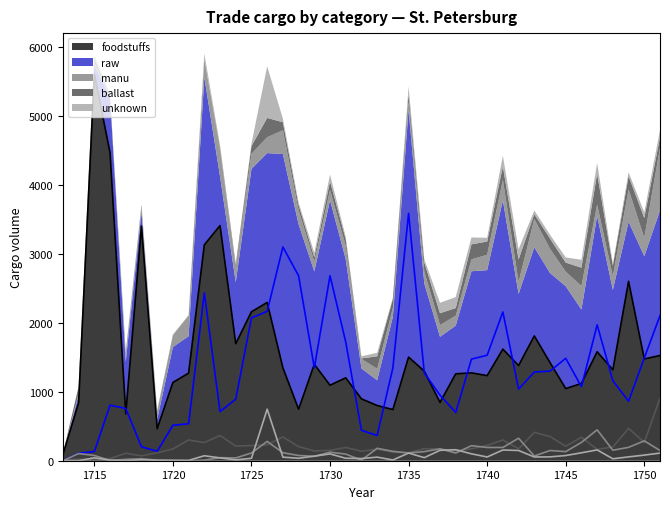

How many values in the raw series exceed 1270?

20